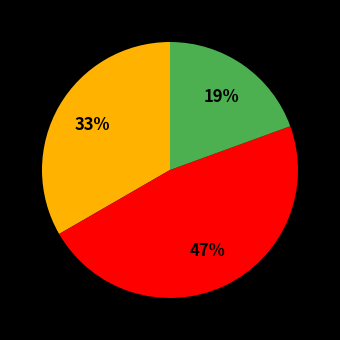

To the nearest percent, what is the average slice percentage?

33%